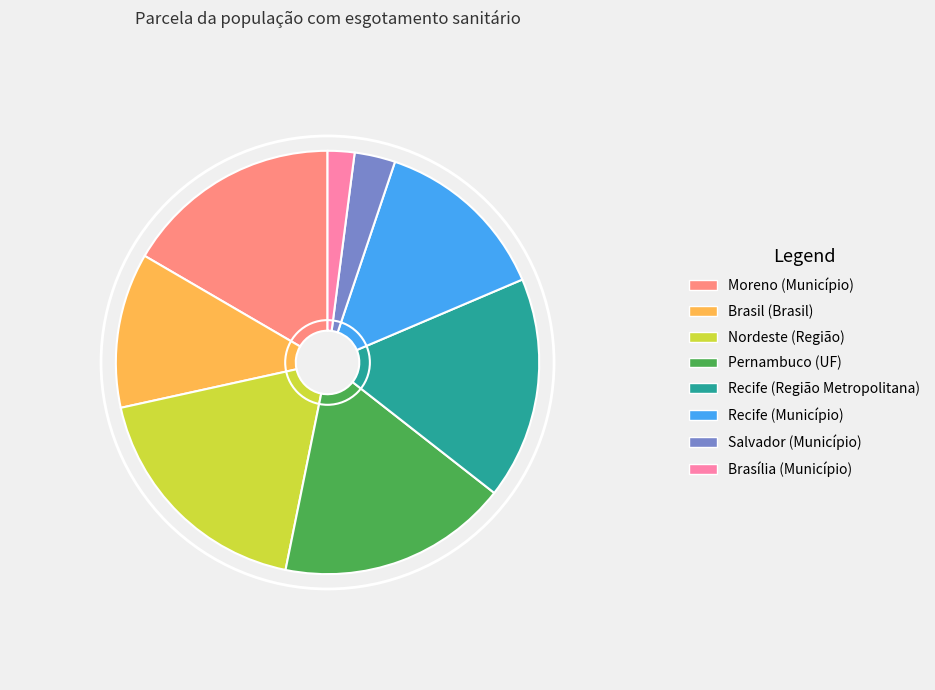

Is the sum of Recife (Município) and Nordeste (Região) greater than half?

No